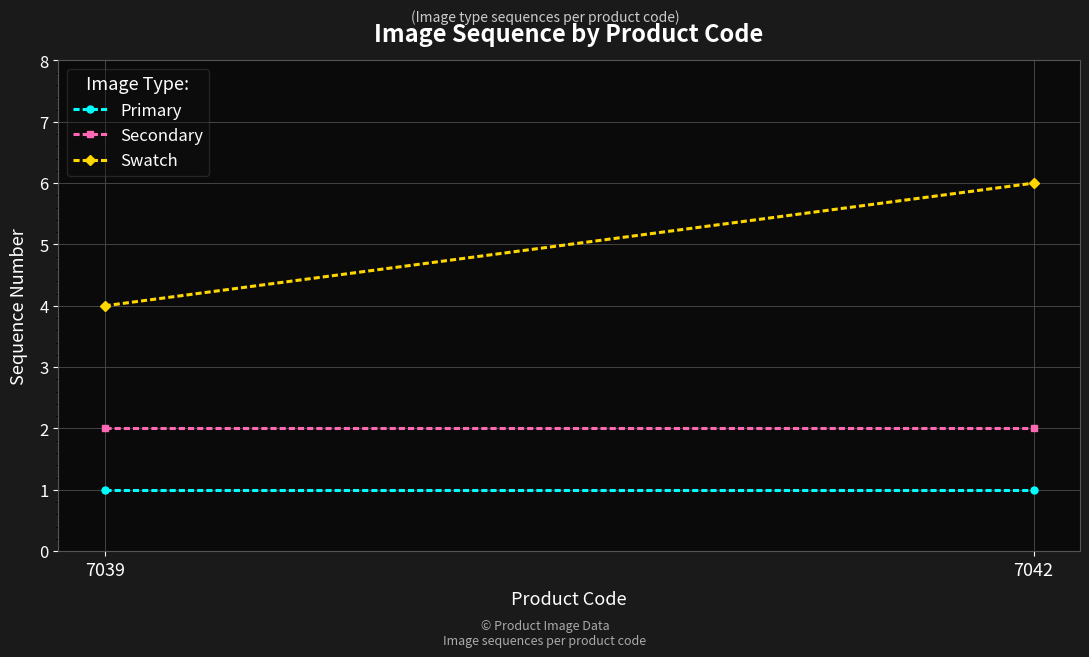

Which series has the largest total across all categories?

Swatch